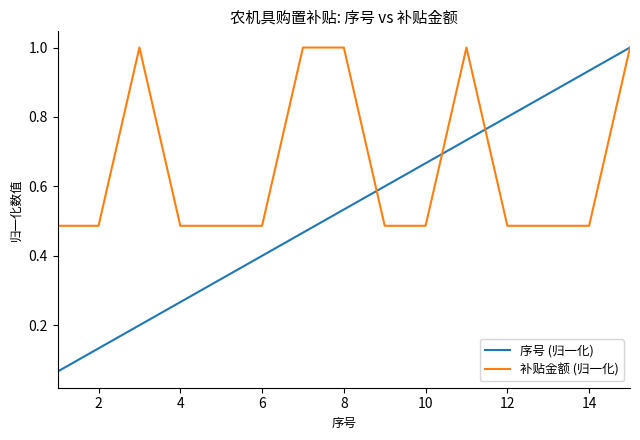

Which series has the widest spread of values?

序号 (归一化)